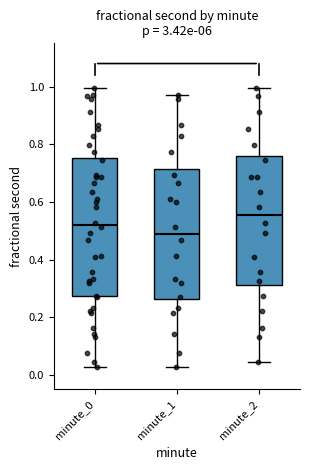

Which box has the lowest median line?

minute_1